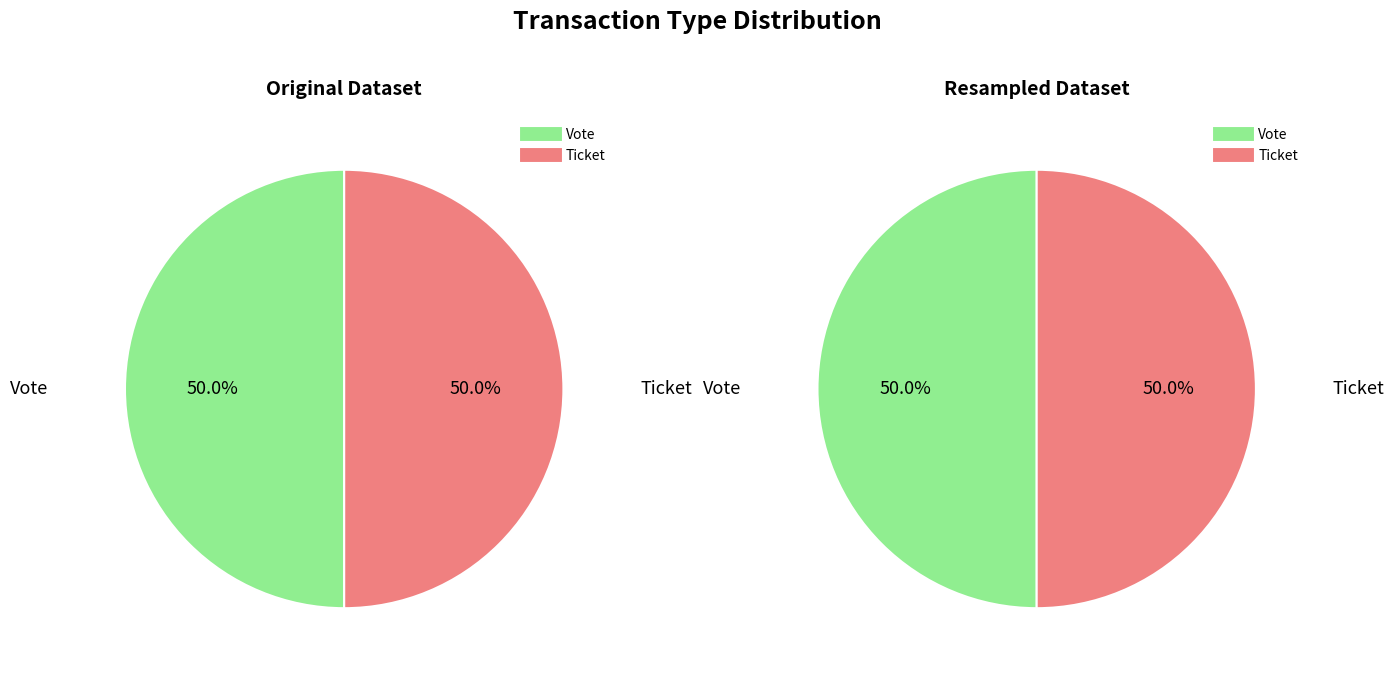

Count the number of slices in the pie.

2